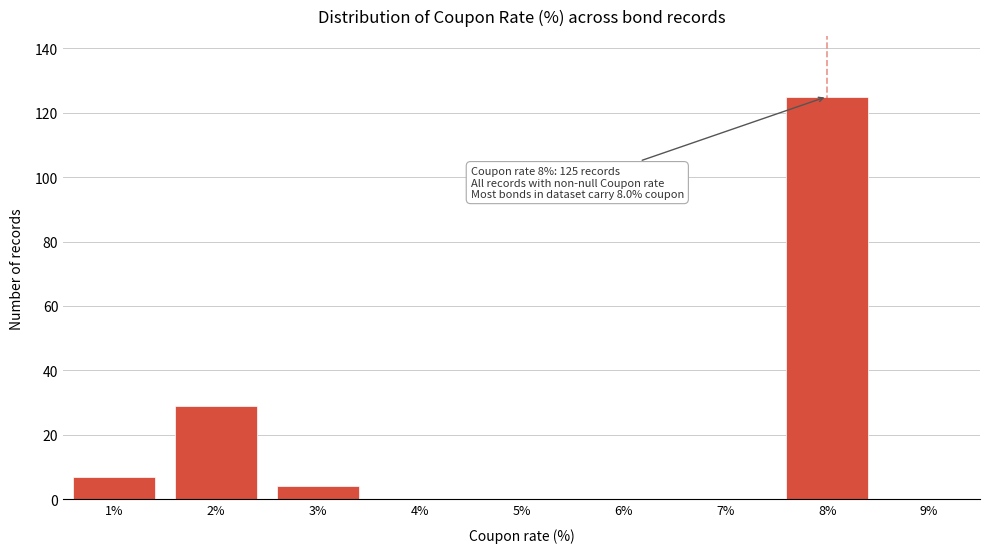

Which range on the x-axis has the tallest bar?

7.5 to 8.5